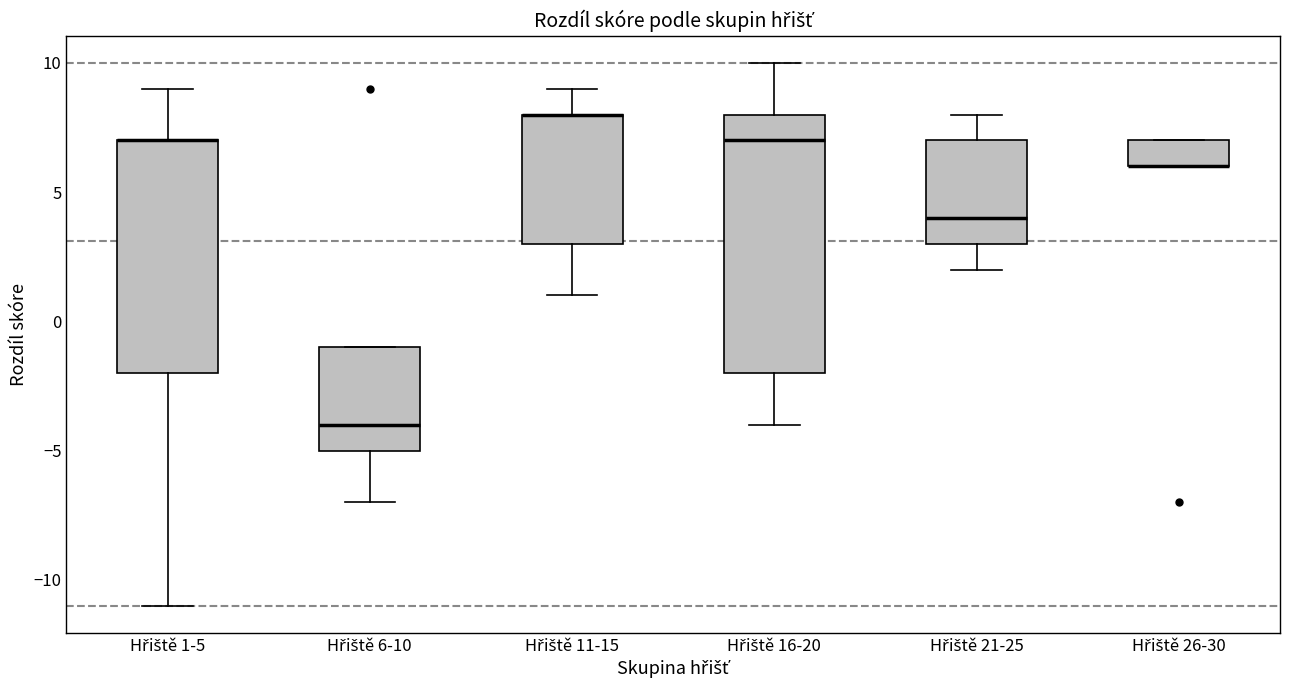

Reading left to right, read every box against the y-axis: the position of its median line, the range the box covers, and the ends of its whiskers. The values are not printed on the chart, so give them approximately, as read against the axis.

Hřiště 1-5: median 7 (drawn on the box's upper edge), box -2 to 7, whiskers -11 to 9
Hřiště 6-10: median -4, box -5 to -1, whiskers -7 to -1
Hřiště 11-15: median 8 (drawn on the box's upper edge), box 3 to 8, whiskers 1 to 9
Hřiště 16-20: median 7, box -2 to 8, whiskers -4 to 10
Hřiště 21-25: median 4, box 3 to 7, whiskers 2 to 8
Hřiště 26-30: median 6 (drawn on the box's lower edge), box 6 to 7, whiskers 6 to 7